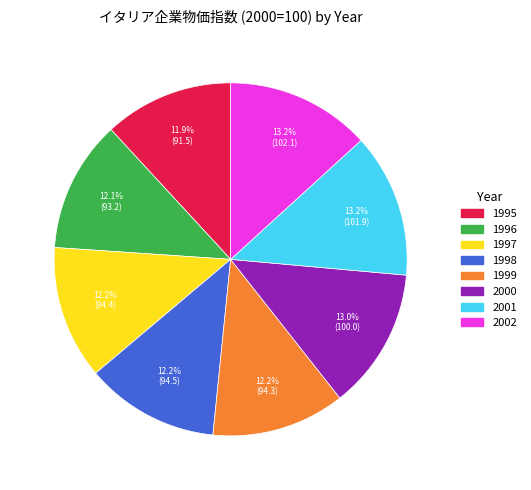

Is there a majority slice in this chart?

No